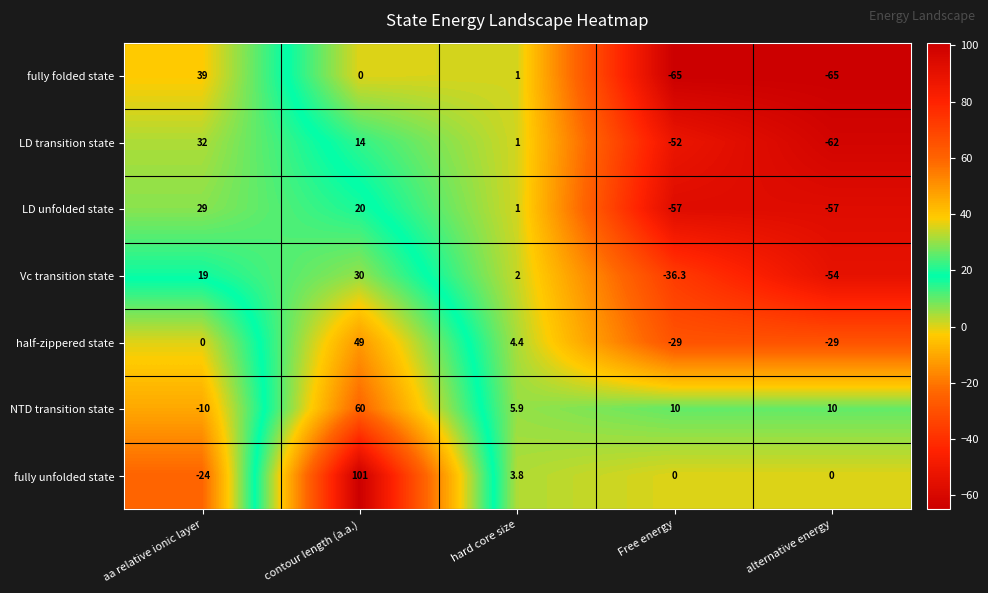

Rank the series at Free energy from highest to lowest value.

NTD transition state, fully unfolded state, half-zippered state, Vc transition state, LD transition state, LD unfolded state, fully folded state